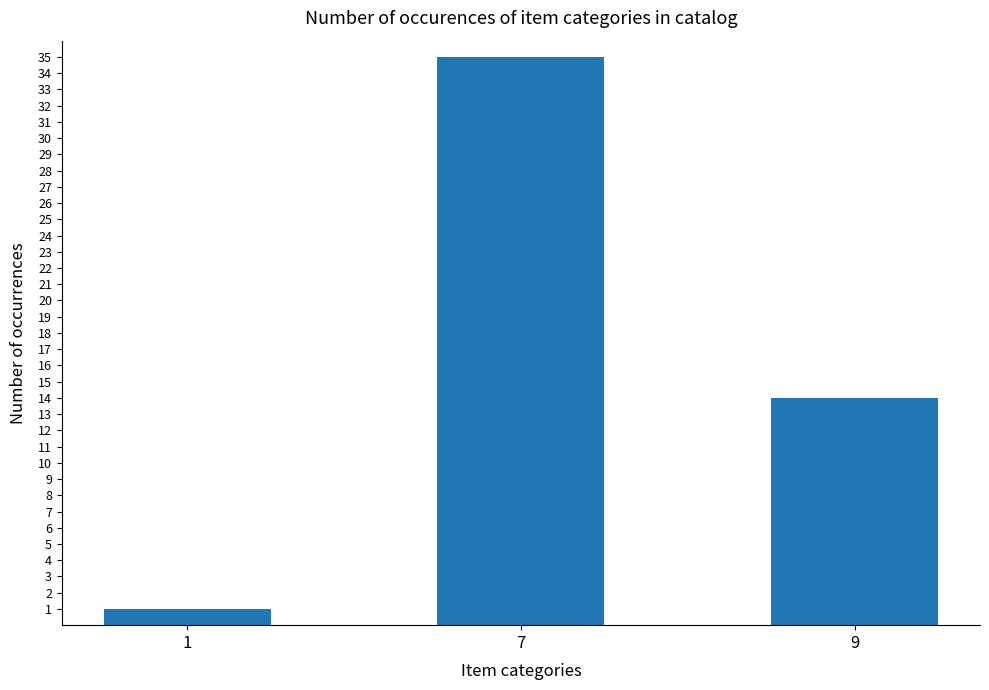

At which category does the chart reach its peak across all series?

7